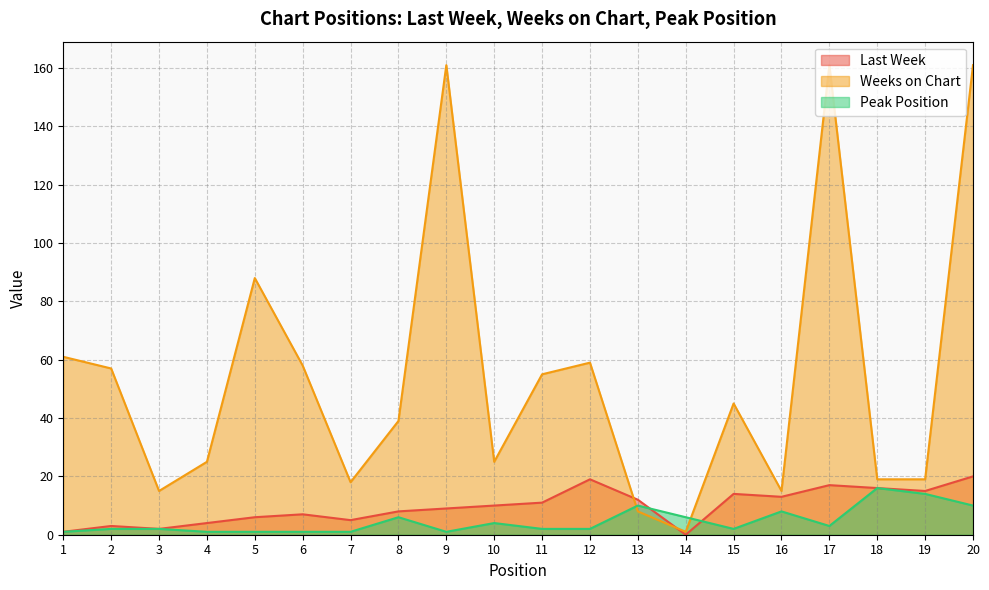

Reading left to right, extract all data points from this chart.

Last Week: 1	3	2	4	6	7	5	8	9	10	11	19	12	0	14	13	17	16	15	20
Weeks on Chart: 61	57	15	25	88	58	18	39	161	25	55	59	8	1	45	15	161	19	19	161
Peak Position: 1	2	2	1	1	1	1	6	1	4	2	2	10	6	2	8	3	16	14	10